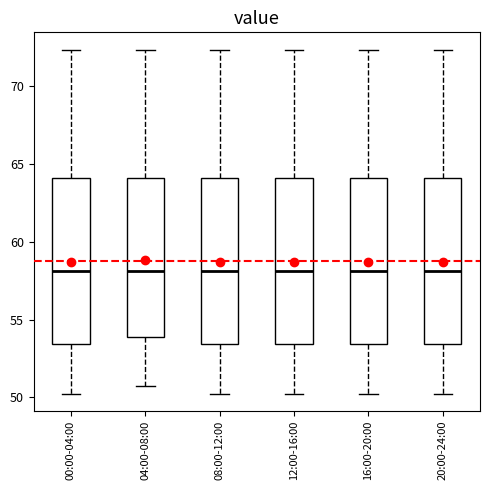

Reading left to right, transcribe this box plot: for each box, give where its median line is, the range the box spans, and where its two whiskers end, as read against the y-axis. The values are not printed on the chart, so give them approximately, as read against the axis.

00:00-04:00: median 58.0, box 53.5 to 64.0, whiskers 50.0 to 72.5
04:00-08:00: median 58.0, box 54.0 to 64.0, whiskers 50.5 to 72.5
08:00-12:00: median 58.0, box 53.5 to 64.0, whiskers 50.0 to 72.5
12:00-16:00: median 58.0, box 53.5 to 64.0, whiskers 50.0 to 72.5
16:00-20:00: median 58.0, box 53.5 to 64.0, whiskers 50.0 to 72.5
20:00-24:00: median 58.0, box 53.5 to 64.0, whiskers 50.0 to 72.5